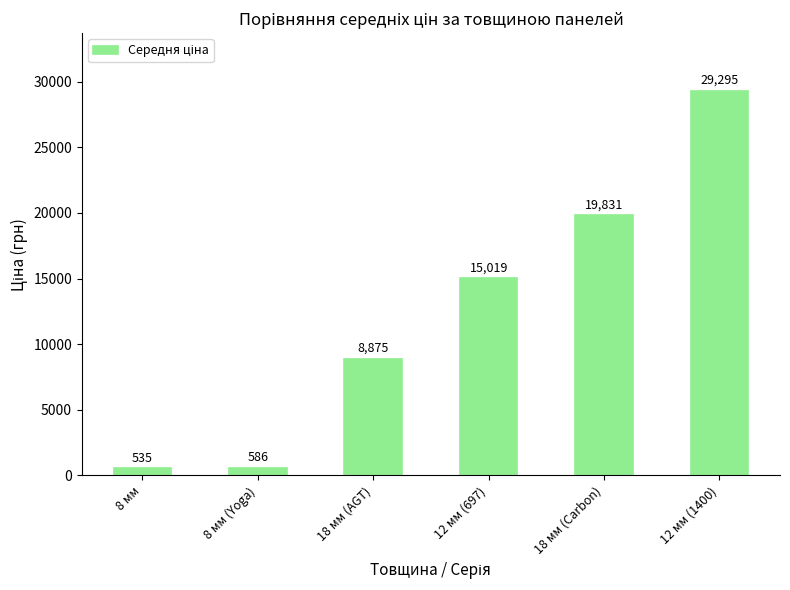

What is the sum of all values?

74141.1